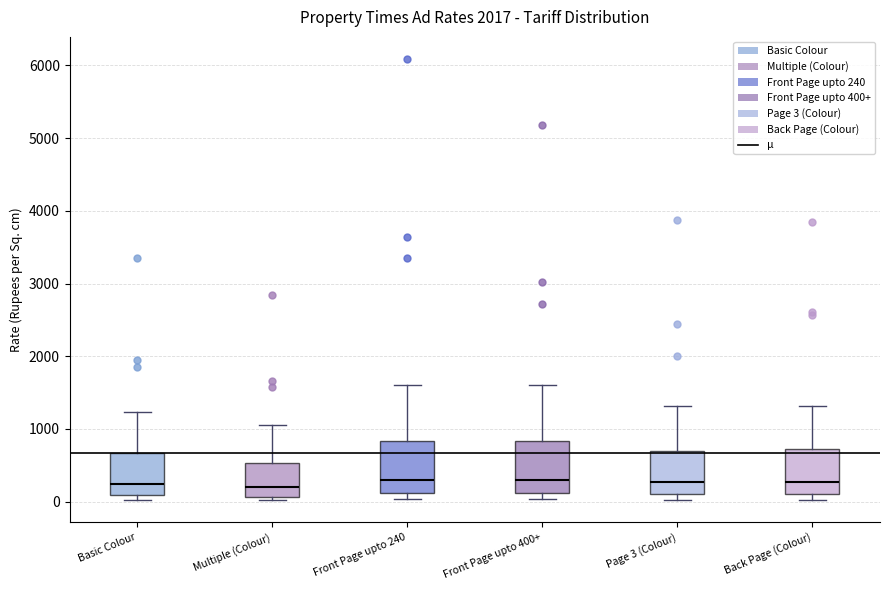

Where is the lower edge of the box for Back Page (Colour) on the y-axis? The values are not printed on the chart, so give them approximately, as read against the axis.

100